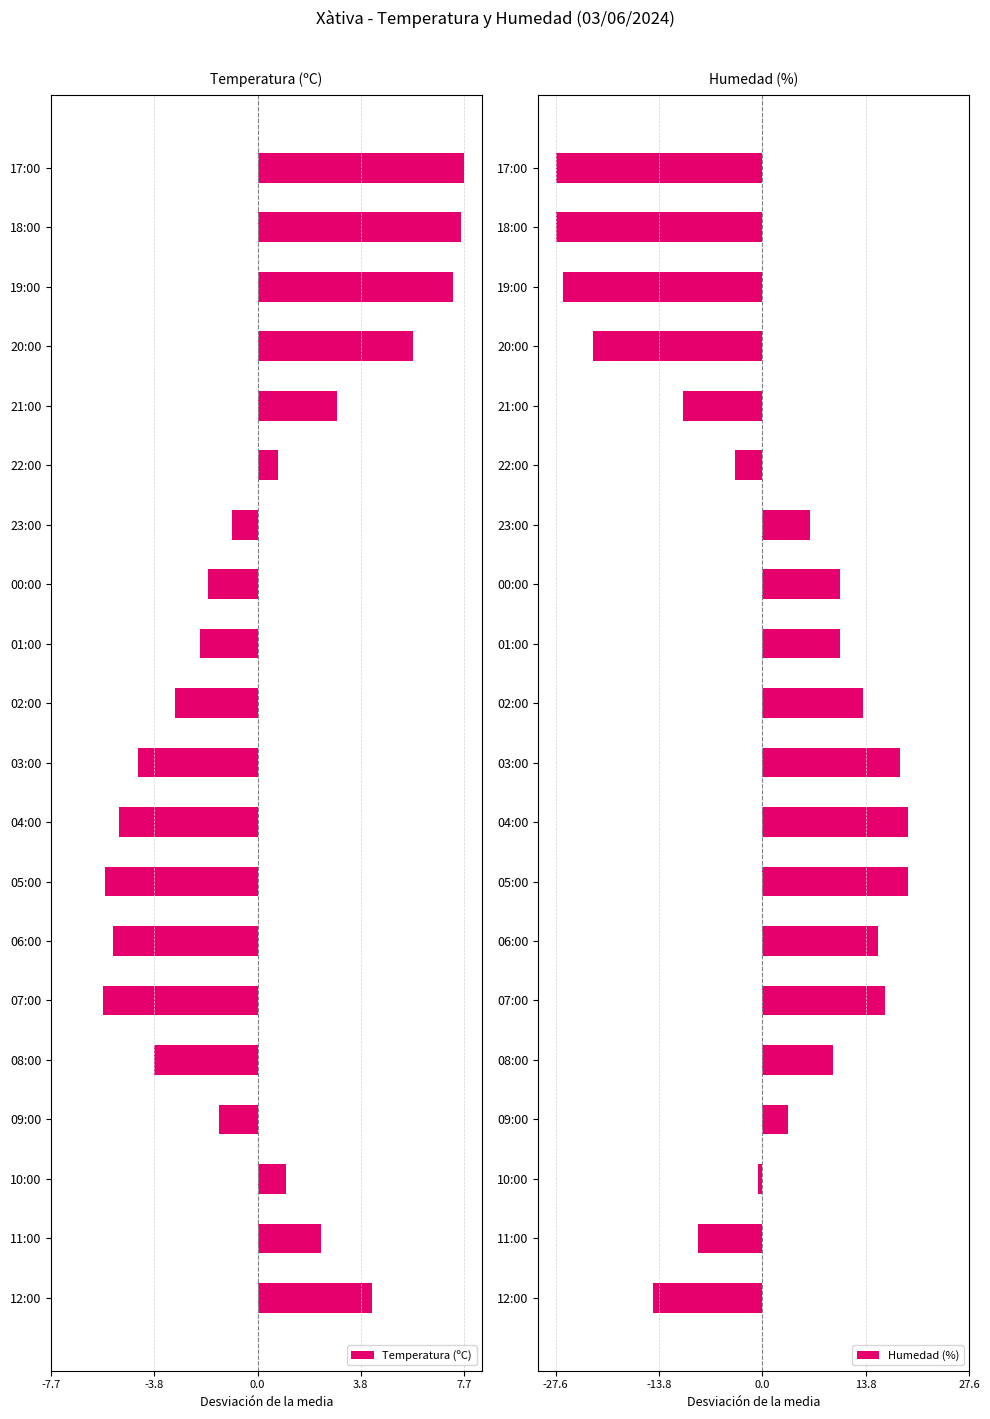

The Temperatura (ºC) series shows -5.3 at 06:00. True or false?

True